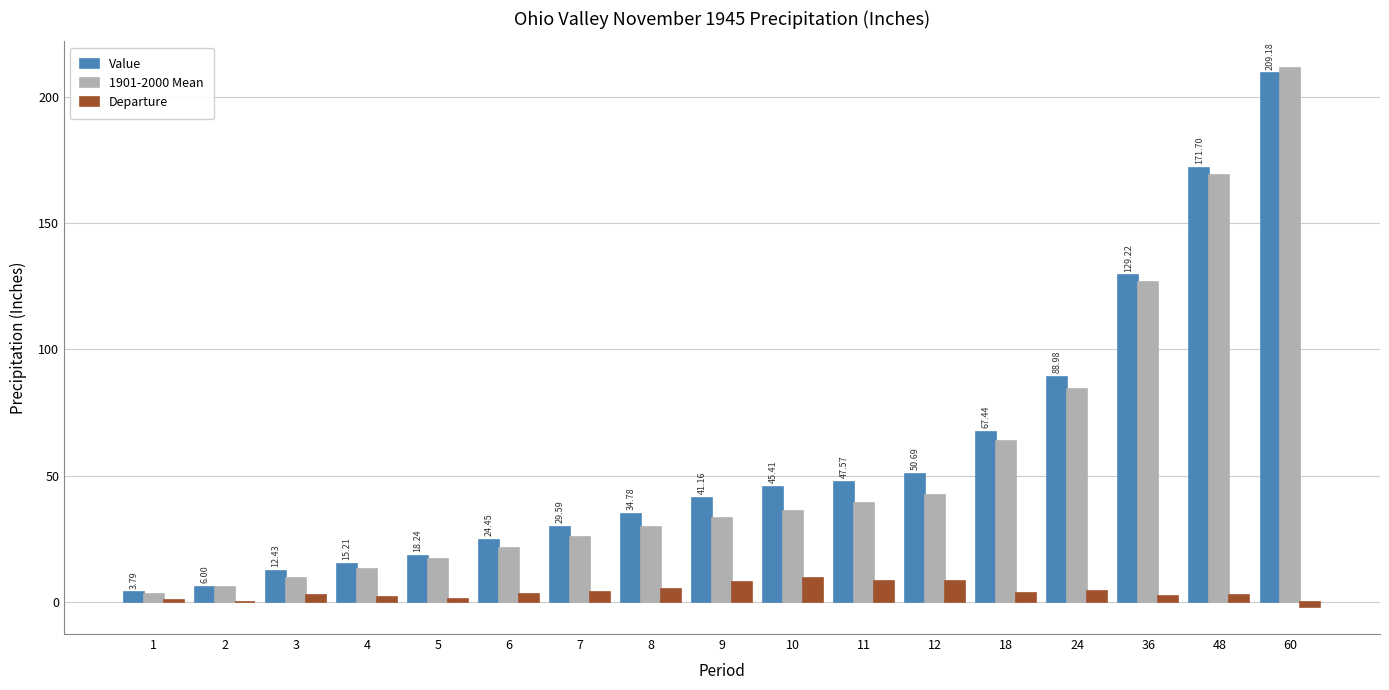

At which category is the sum across all series the highest?

60